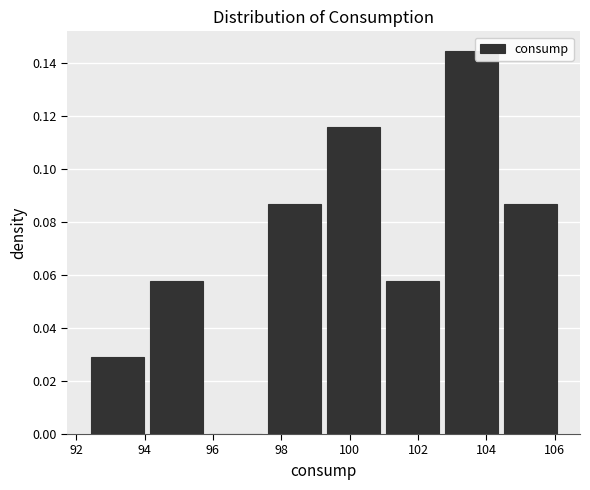

Reading left to right, list every bar in this chart as the range it spans on the x-axis followed by its height. Neither the bar edges nor the heights are printed on the chart, so give them approximately, as read against the axes.

92.4 to 94.2: 0.028
94.2 to 95.8: 0.058
95.8 to 97.6: 0
97.6 to 99.4: 0.086
99.4 to 101.0: 0.116
101.0 to 102.8: 0.058
102.8 to 104.6: 0.144
104.6 to 106.2: 0.086